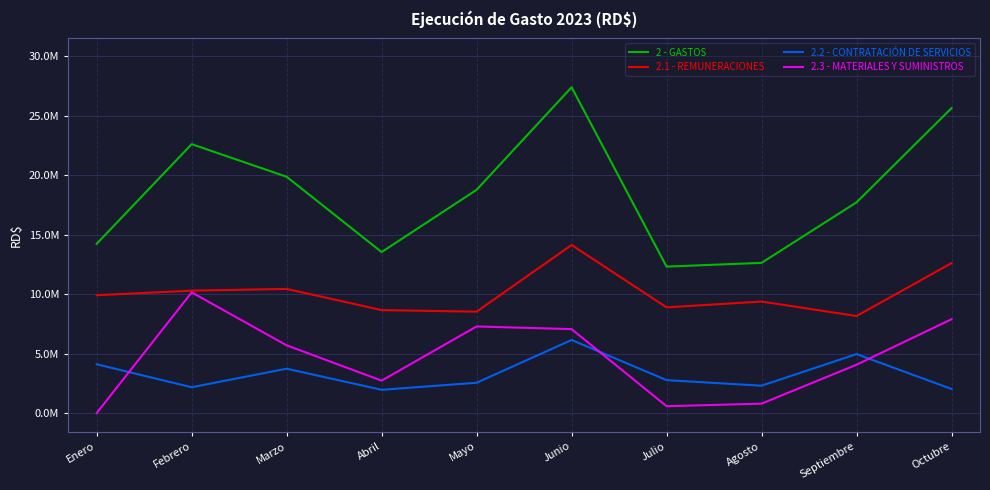

What value does the 2.1 - REMUNERACIONES series have at Septiembre?

8164512.7